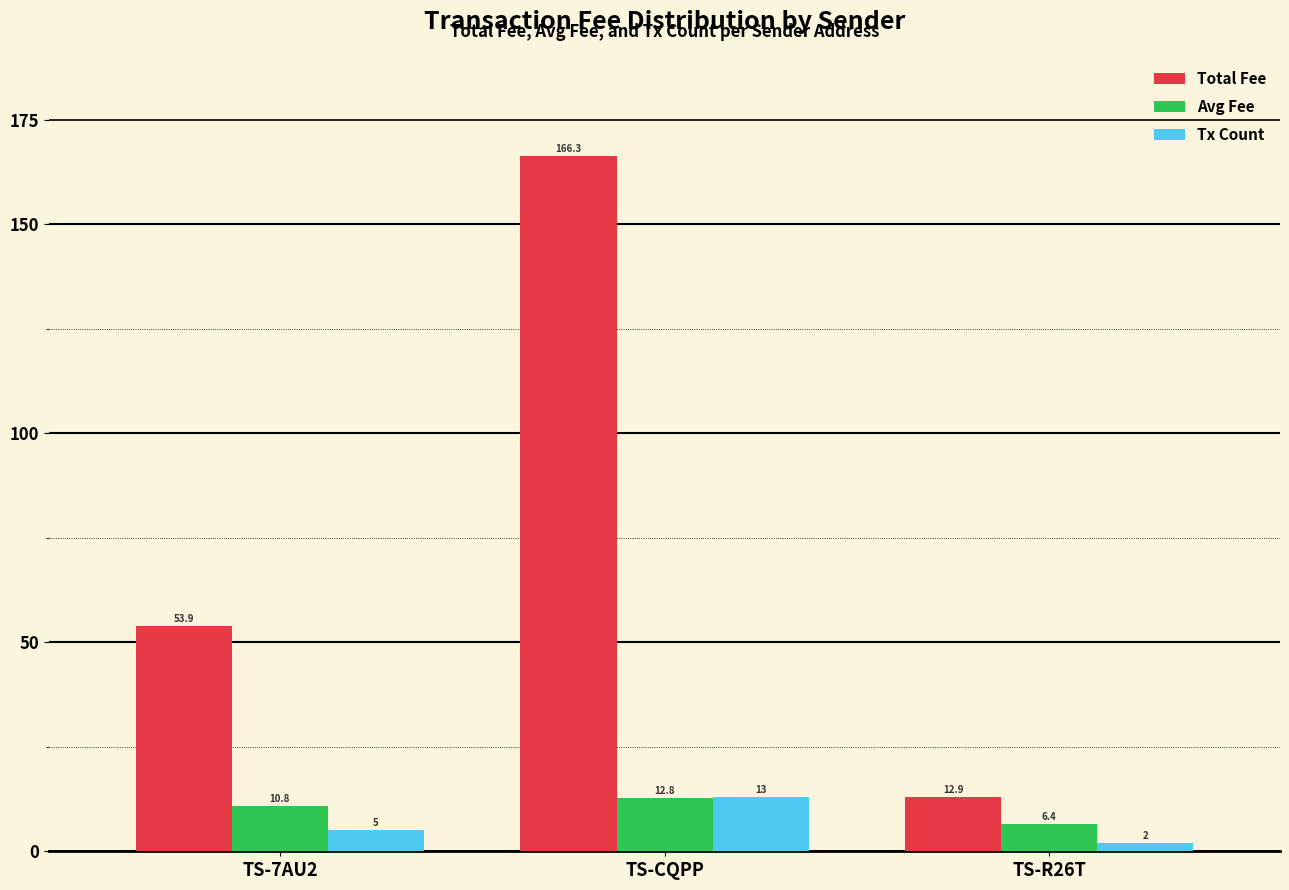

How many bars are there in total?

9